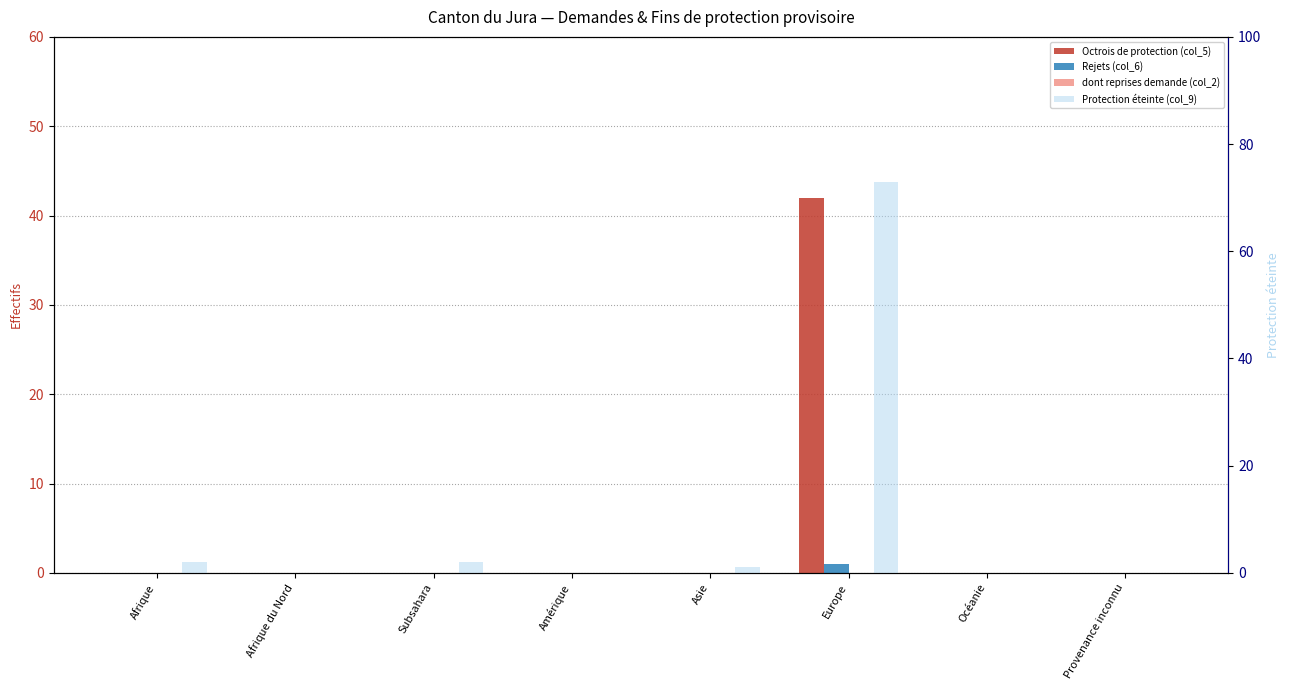

What are all the series names shown in the legend?

Octrois de protection (col_5), Rejets (col_6), dont reprises demande (col_2), Protection éteinte (col_9)